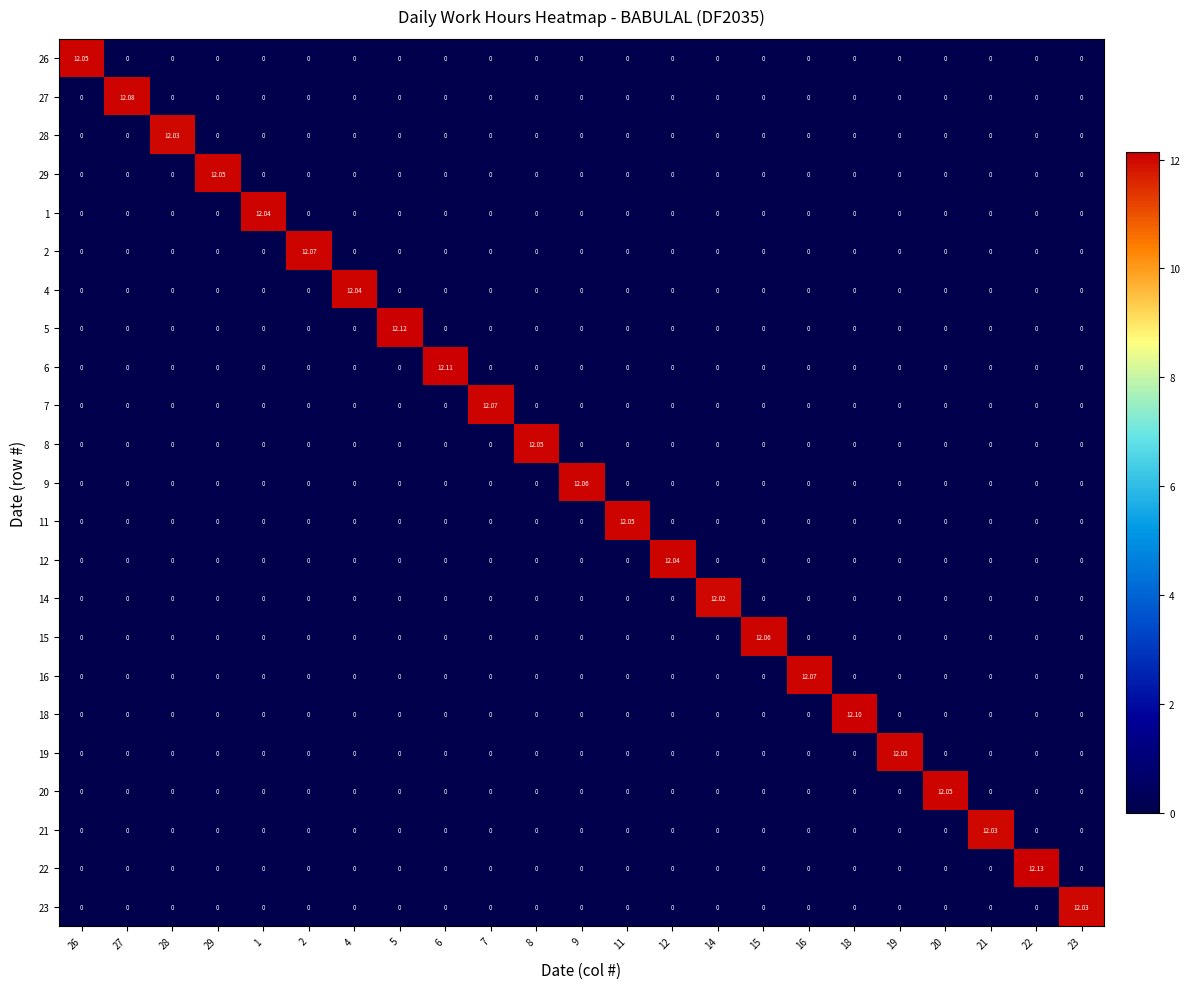

Reading left to right, transcribe all the data shown in this chart.

26: 26=12.1	27=0.0	28=0.0	29=0.0	1=0.0	2=0.0	4=0.0	5=0.0	6=0.0	7=0.0	8=0.0	9=0.0	11=0.0	12=0.0	14=0.0	15=0.0	16=0.0	18=0.0	19=0.0	20=0.0	21=0.0	22=0.0	23=0.0
27: 26=0.0	27=12.1	28=0.0	29=0.0	1=0.0	2=0.0	4=0.0	5=0.0	6=0.0	7=0.0	8=0.0	9=0.0	11=0.0	12=0.0	14=0.0	15=0.0	16=0.0	18=0.0	19=0.0	20=0.0	21=0.0	22=0.0	23=0.0
28: 26=0.0	27=0.0	28=12.0	29=0.0	1=0.0	2=0.0	4=0.0	5=0.0	6=0.0	7=0.0	8=0.0	9=0.0	11=0.0	12=0.0	14=0.0	15=0.0	16=0.0	18=0.0	19=0.0	20=0.0	21=0.0	22=0.0	23=0.0
29: 26=0.0	27=0.0	28=0.0	29=12.1	1=0.0	2=0.0	4=0.0	5=0.0	6=0.0	7=0.0	8=0.0	9=0.0	11=0.0	12=0.0	14=0.0	15=0.0	16=0.0	18=0.0	19=0.0	20=0.0	21=0.0	22=0.0	23=0.0
1: 26=0.0	27=0.0	28=0.0	29=0.0	1=12.0	2=0.0	4=0.0	5=0.0	6=0.0	7=0.0	8=0.0	9=0.0	11=0.0	12=0.0	14=0.0	15=0.0	16=0.0	18=0.0	19=0.0	20=0.0	21=0.0	22=0.0	23=0.0
2: 26=0.0	27=0.0	28=0.0	29=0.0	1=0.0	2=12.1	4=0.0	5=0.0	6=0.0	7=0.0	8=0.0	9=0.0	11=0.0	12=0.0	14=0.0	15=0.0	16=0.0	18=0.0	19=0.0	20=0.0	21=0.0	22=0.0	23=0.0
4: 26=0.0	27=0.0	28=0.0	29=0.0	1=0.0	2=0.0	4=12.0	5=0.0	6=0.0	7=0.0	8=0.0	9=0.0	11=0.0	12=0.0	14=0.0	15=0.0	16=0.0	18=0.0	19=0.0	20=0.0	21=0.0	22=0.0	23=0.0
5: 26=0.0	27=0.0	28=0.0	29=0.0	1=0.0	2=0.0	4=0.0	5=12.1	6=0.0	7=0.0	8=0.0	9=0.0	11=0.0	12=0.0	14=0.0	15=0.0	16=0.0	18=0.0	19=0.0	20=0.0	21=0.0	22=0.0	23=0.0
6: 26=0.0	27=0.0	28=0.0	29=0.0	1=0.0	2=0.0	4=0.0	5=0.0	6=12.1	7=0.0	8=0.0	9=0.0	11=0.0	12=0.0	14=0.0	15=0.0	16=0.0	18=0.0	19=0.0	20=0.0	21=0.0	22=0.0	23=0.0
7: 26=0.0	27=0.0	28=0.0	29=0.0	1=0.0	2=0.0	4=0.0	5=0.0	6=0.0	7=12.1	8=0.0	9=0.0	11=0.0	12=0.0	14=0.0	15=0.0	16=0.0	18=0.0	19=0.0	20=0.0	21=0.0	22=0.0	23=0.0
8: 26=0.0	27=0.0	28=0.0	29=0.0	1=0.0	2=0.0	4=0.0	5=0.0	6=0.0	7=0.0	8=12.1	9=0.0	11=0.0	12=0.0	14=0.0	15=0.0	16=0.0	18=0.0	19=0.0	20=0.0	21=0.0	22=0.0	23=0.0
9: 26=0.0	27=0.0	28=0.0	29=0.0	1=0.0	2=0.0	4=0.0	5=0.0	6=0.0	7=0.0	8=0.0	9=12.1	11=0.0	12=0.0	14=0.0	15=0.0	16=0.0	18=0.0	19=0.0	20=0.0	21=0.0	22=0.0	23=0.0
11: 26=0.0	27=0.0	28=0.0	29=0.0	1=0.0	2=0.0	4=0.0	5=0.0	6=0.0	7=0.0	8=0.0	9=0.0	11=12.1	12=0.0	14=0.0	15=0.0	16=0.0	18=0.0	19=0.0	20=0.0	21=0.0	22=0.0	23=0.0
12: 26=0.0	27=0.0	28=0.0	29=0.0	1=0.0	2=0.0	4=0.0	5=0.0	6=0.0	7=0.0	8=0.0	9=0.0	11=0.0	12=12.0	14=0.0	15=0.0	16=0.0	18=0.0	19=0.0	20=0.0	21=0.0	22=0.0	23=0.0
14: 26=0.0	27=0.0	28=0.0	29=0.0	1=0.0	2=0.0	4=0.0	5=0.0	6=0.0	7=0.0	8=0.0	9=0.0	11=0.0	12=0.0	14=12.0	15=0.0	16=0.0	18=0.0	19=0.0	20=0.0	21=0.0	22=0.0	23=0.0
15: 26=0.0	27=0.0	28=0.0	29=0.0	1=0.0	2=0.0	4=0.0	5=0.0	6=0.0	7=0.0	8=0.0	9=0.0	11=0.0	12=0.0	14=0.0	15=12.1	16=0.0	18=0.0	19=0.0	20=0.0	21=0.0	22=0.0	23=0.0
16: 26=0.0	27=0.0	28=0.0	29=0.0	1=0.0	2=0.0	4=0.0	5=0.0	6=0.0	7=0.0	8=0.0	9=0.0	11=0.0	12=0.0	14=0.0	15=0.0	16=12.1	18=0.0	19=0.0	20=0.0	21=0.0	22=0.0	23=0.0
18: 26=0.0	27=0.0	28=0.0	29=0.0	1=0.0	2=0.0	4=0.0	5=0.0	6=0.0	7=0.0	8=0.0	9=0.0	11=0.0	12=0.0	14=0.0	15=0.0	16=0.0	18=12.1	19=0.0	20=0.0	21=0.0	22=0.0	23=0.0
19: 26=0.0	27=0.0	28=0.0	29=0.0	1=0.0	2=0.0	4=0.0	5=0.0	6=0.0	7=0.0	8=0.0	9=0.0	11=0.0	12=0.0	14=0.0	15=0.0	16=0.0	18=0.0	19=12.1	20=0.0	21=0.0	22=0.0	23=0.0
20: 26=0.0	27=0.0	28=0.0	29=0.0	1=0.0	2=0.0	4=0.0	5=0.0	6=0.0	7=0.0	8=0.0	9=0.0	11=0.0	12=0.0	14=0.0	15=0.0	16=0.0	18=0.0	19=0.0	20=12.1	21=0.0	22=0.0	23=0.0
21: 26=0.0	27=0.0	28=0.0	29=0.0	1=0.0	2=0.0	4=0.0	5=0.0	6=0.0	7=0.0	8=0.0	9=0.0	11=0.0	12=0.0	14=0.0	15=0.0	16=0.0	18=0.0	19=0.0	20=0.0	21=12.0	22=0.0	23=0.0
22: 26=0.0	27=0.0	28=0.0	29=0.0	1=0.0	2=0.0	4=0.0	5=0.0	6=0.0	7=0.0	8=0.0	9=0.0	11=0.0	12=0.0	14=0.0	15=0.0	16=0.0	18=0.0	19=0.0	20=0.0	21=0.0	22=12.1	23=0.0
23: 26=0.0	27=0.0	28=0.0	29=0.0	1=0.0	2=0.0	4=0.0	5=0.0	6=0.0	7=0.0	8=0.0	9=0.0	11=0.0	12=0.0	14=0.0	15=0.0	16=0.0	18=0.0	19=0.0	20=0.0	21=0.0	22=0.0	23=12.0